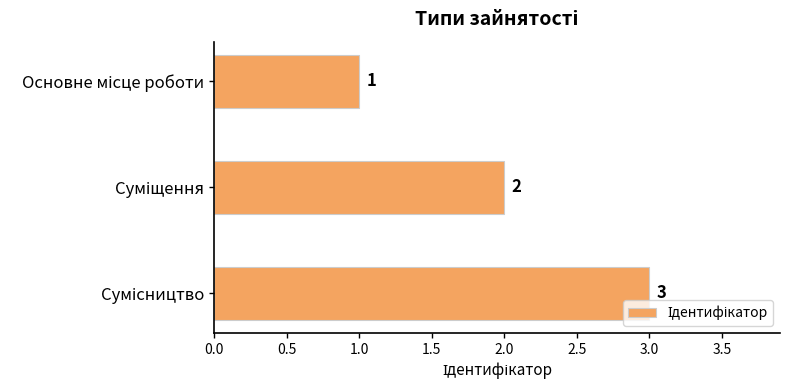

What is the value of the 3rd bar from the top?

3